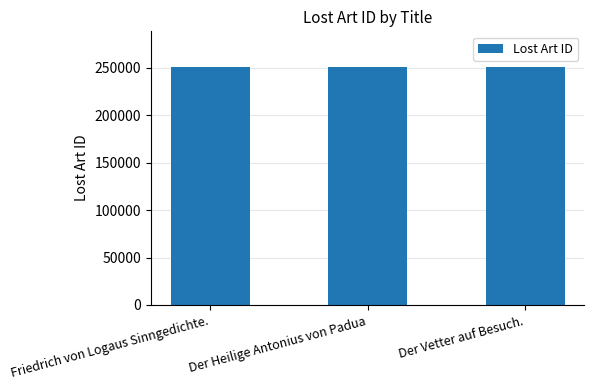

What position from the right is Friedrich von Logaus Sinngedichte.?

3